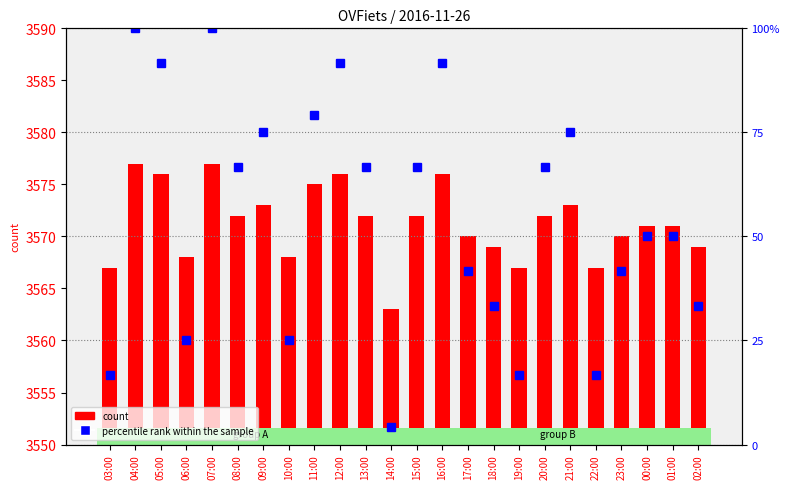

Which series has the widest spread of values?

percentile rank within the sample